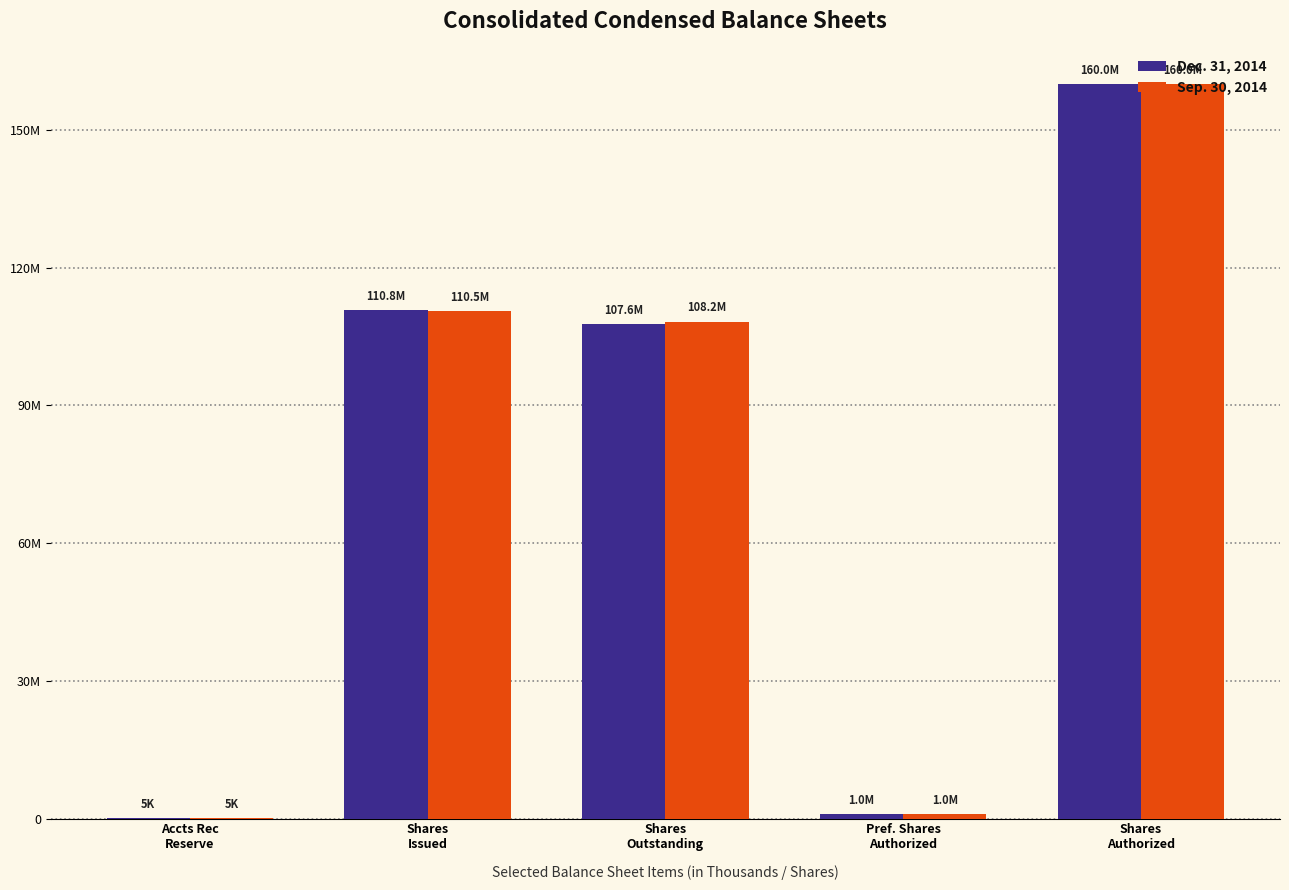

What position from the left is Pref. Shares
Authorized?

4